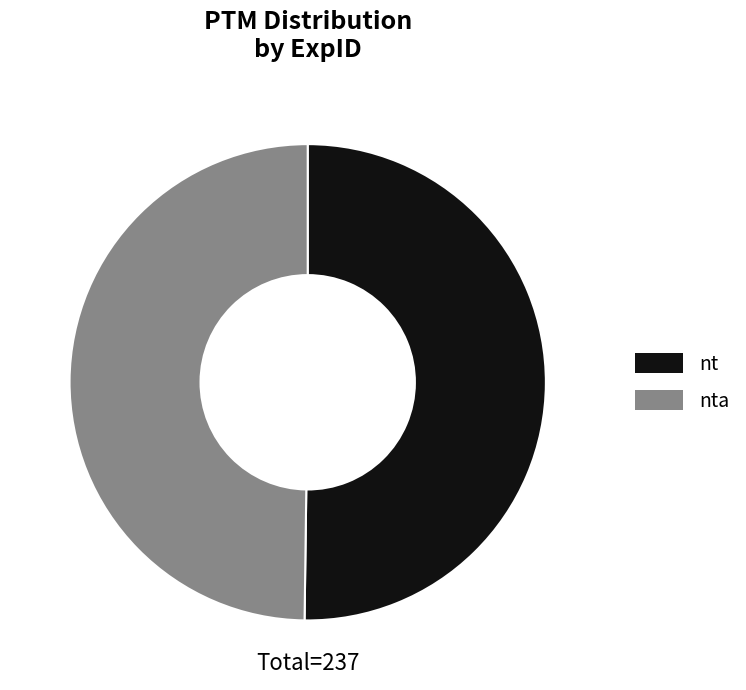

Combined, do nt and nta account for over 50%?

Yes